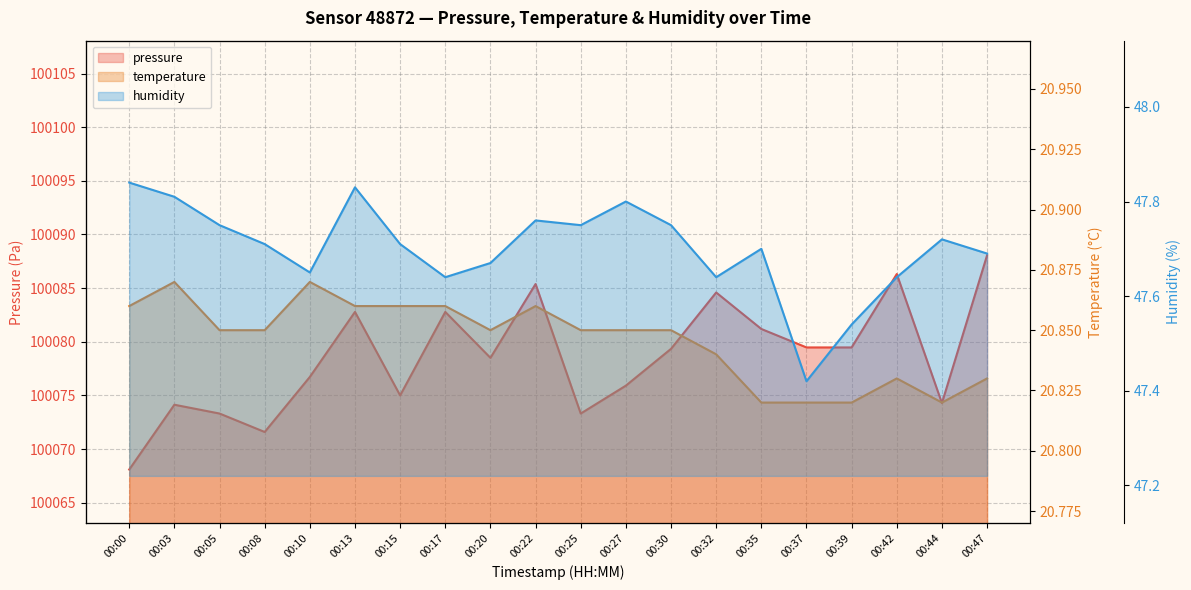

Rank the categories by temperature value from lowest to highest.

00:35, 00:37, 00:39, 00:44, 00:42, 00:47, 00:32, 00:05, 00:08, 00:20, 00:25, 00:27, 00:30, 00:00, 00:13, 00:15, 00:17, 00:22, 00:03, 00:10